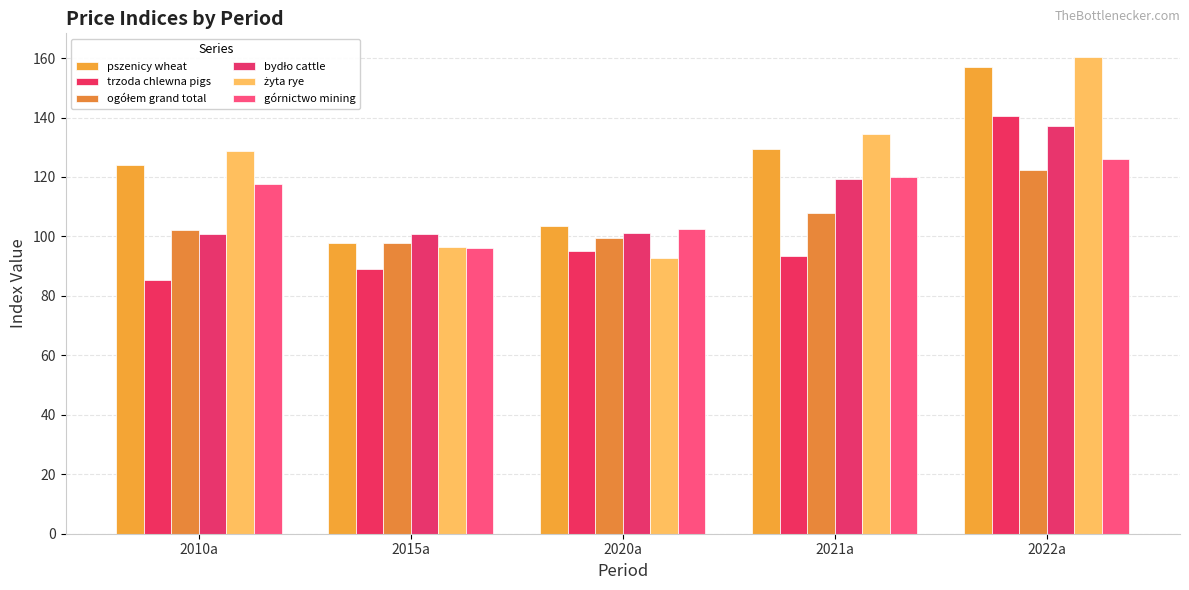

What is the spread (max minus min) of values at 2020a?

10.9